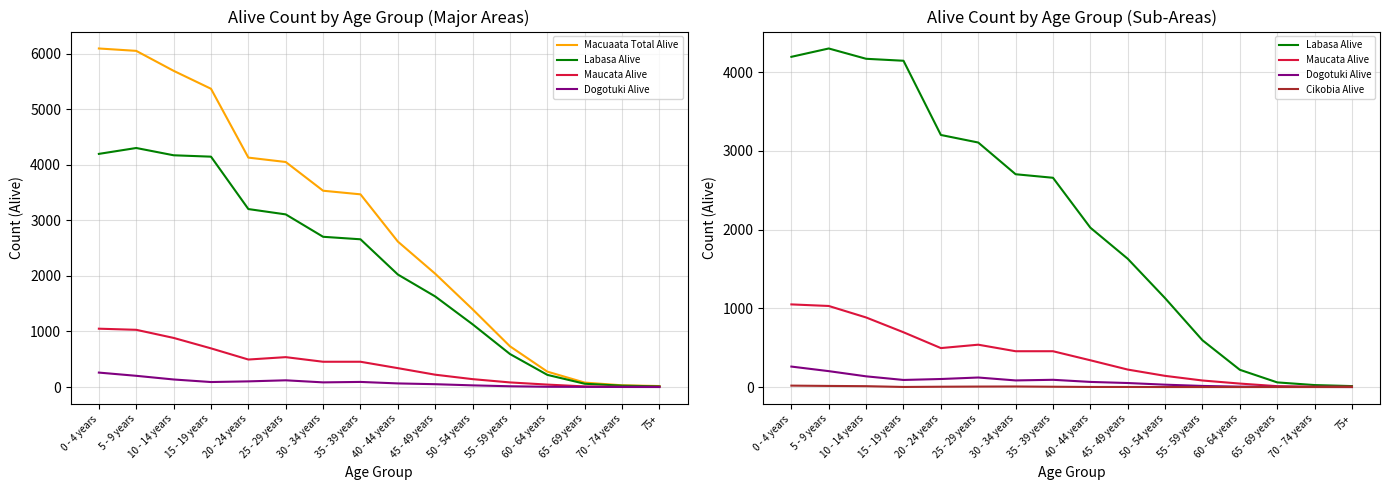

What is the sum of all Macuaata Total Alive values?

45577